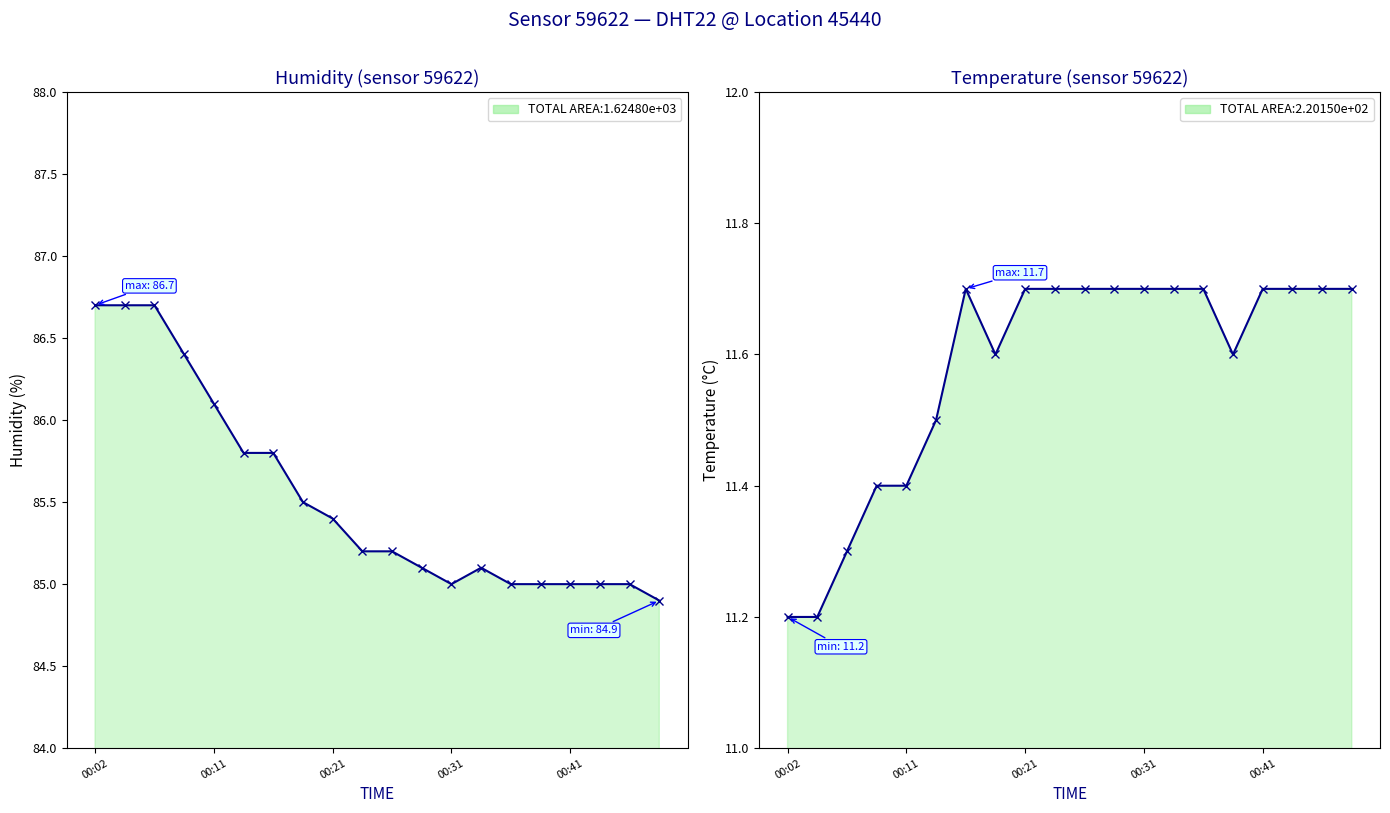

Does the chart display data point markers on the line(s)?

Yes